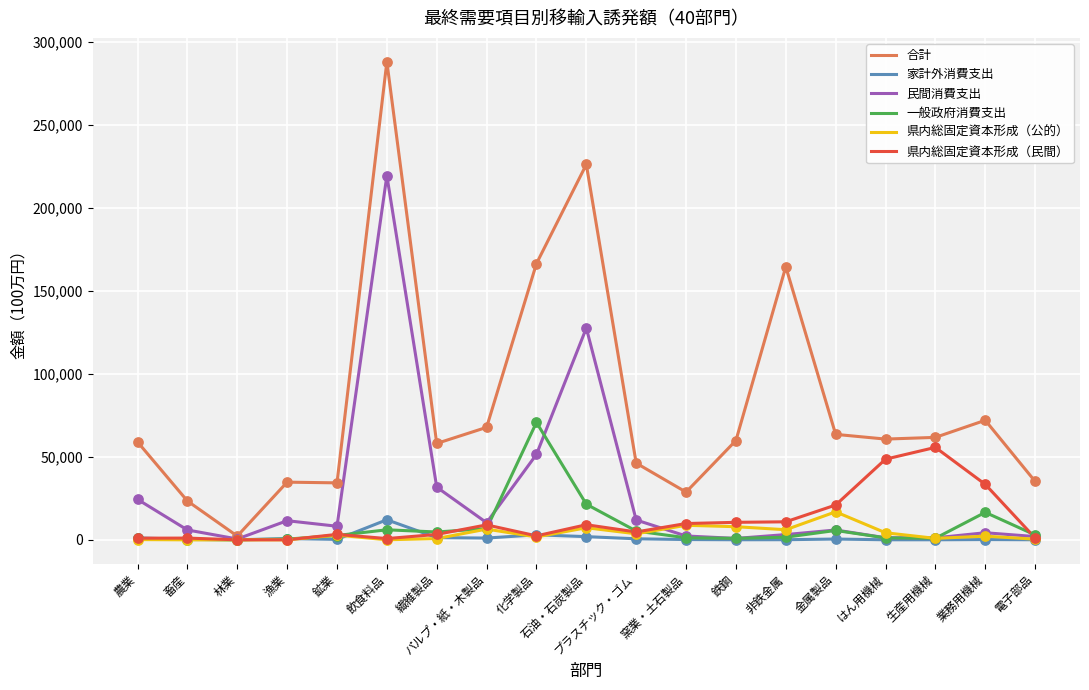

At which category is the sum across all series the highest?

飲食料品